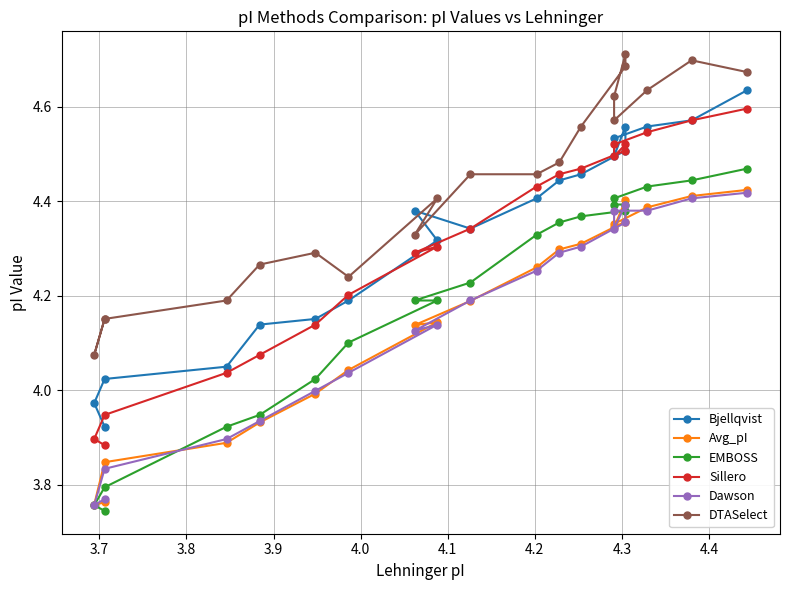

The EMBOSS series shows 2.1 at 15. True or false?

False